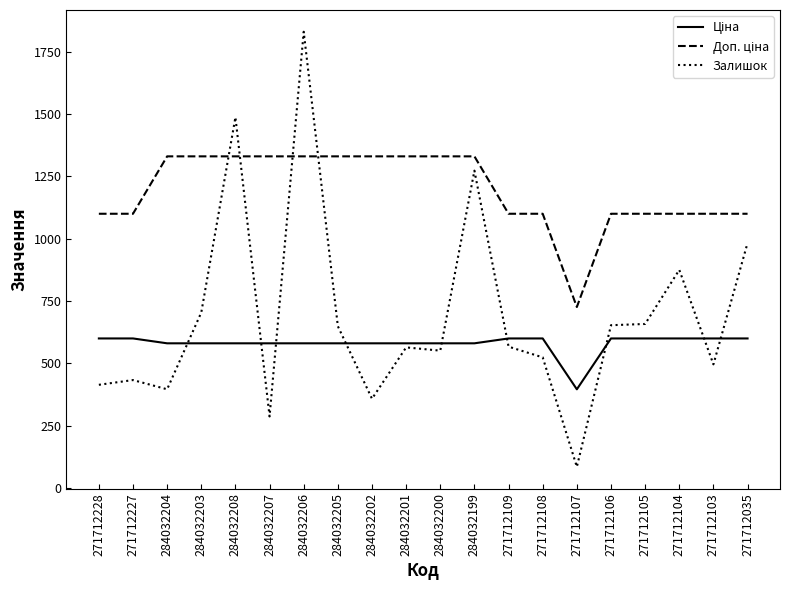

Does the chart have visible grid lines?

No